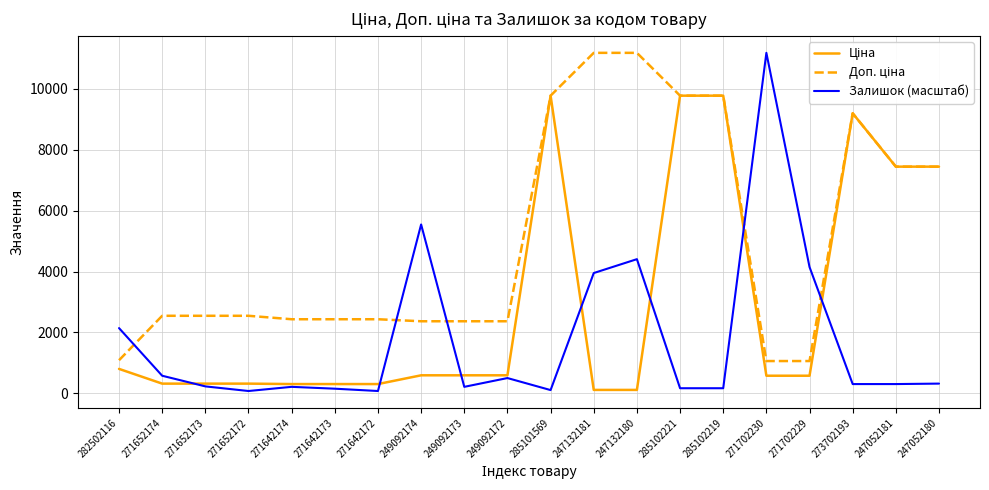

What is the maximum value shown in the chart?

11182.0